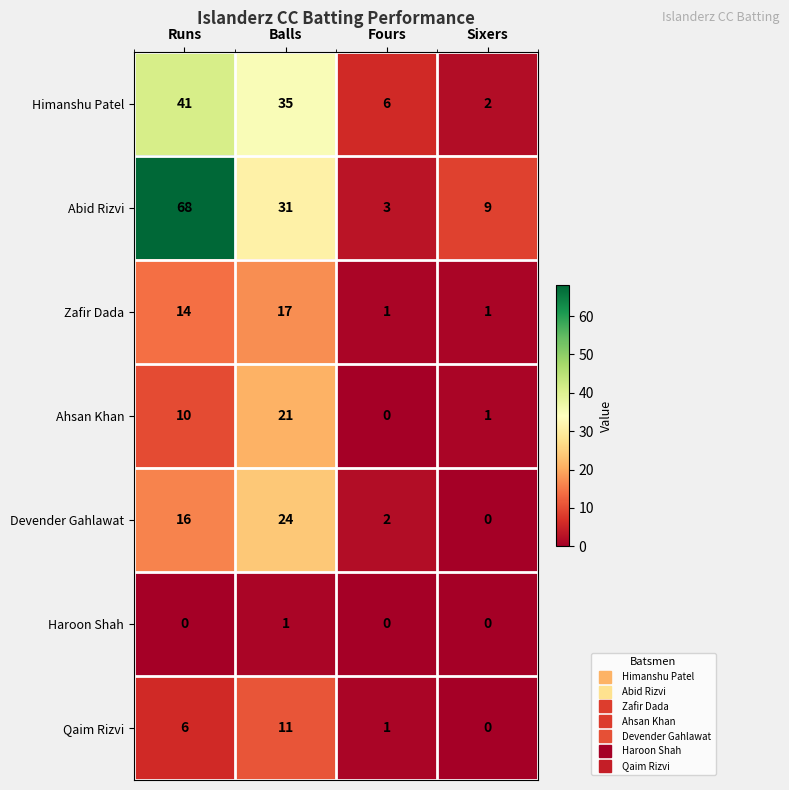

Rank the series at Runs from highest to lowest value.

Abid Rizvi, Himanshu Patel, Devender Gahlawat, Zafir Dada, Ahsan Khan, Qaim Rizvi, Haroon Shah